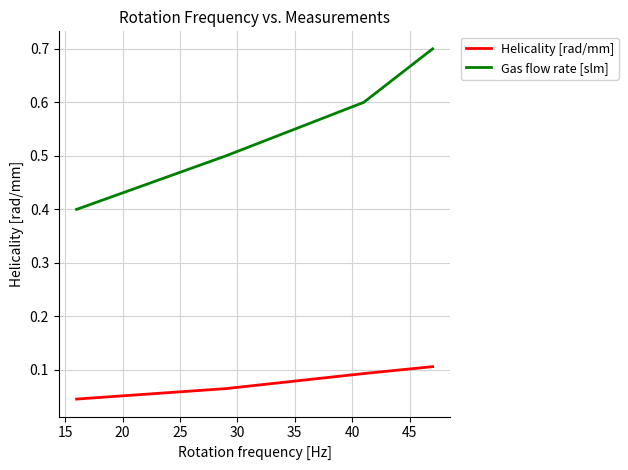

At how many categories does at least one series exceed 0?

4